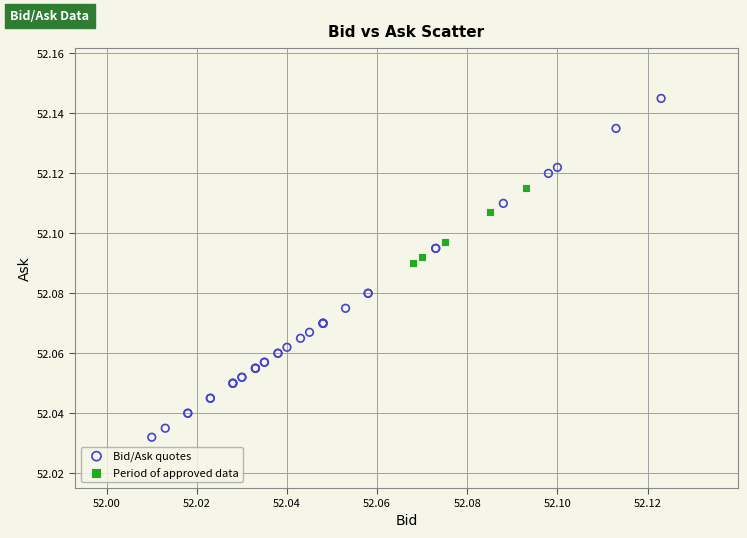

Which series contains the highest Y value?

Bid/Ask quotes